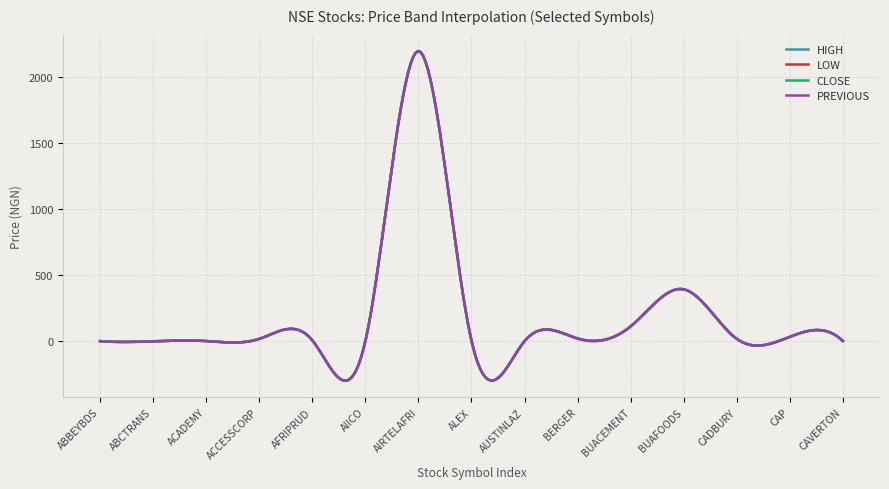

What is the smallest value displayed?

-297.3